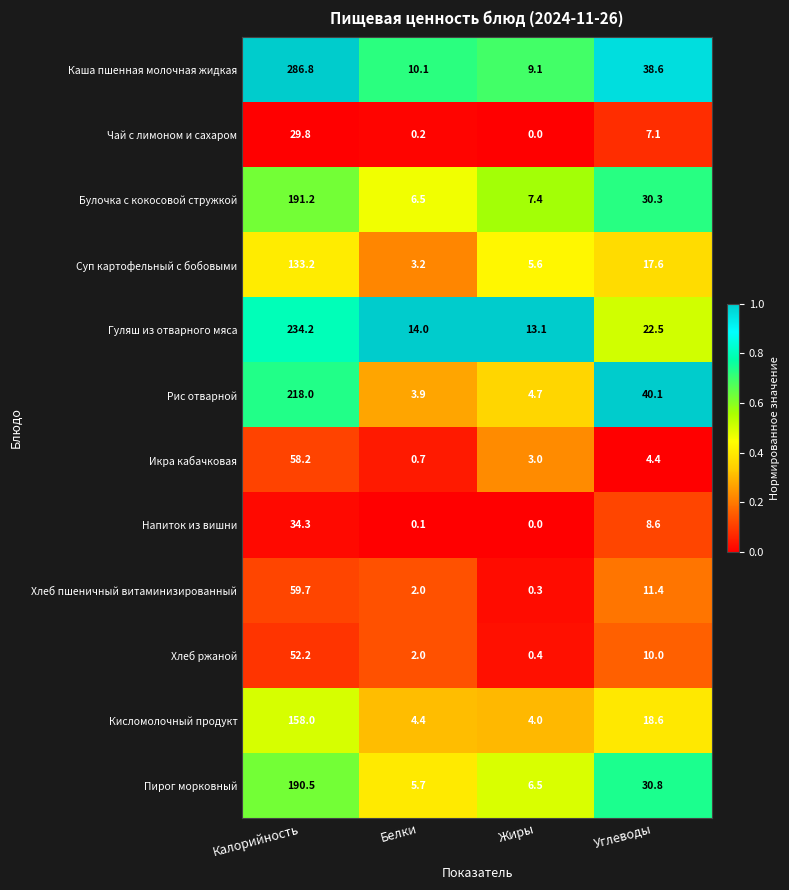

Which series changed the most between Белки and Жиры?

Суп картофельный с бобовыми